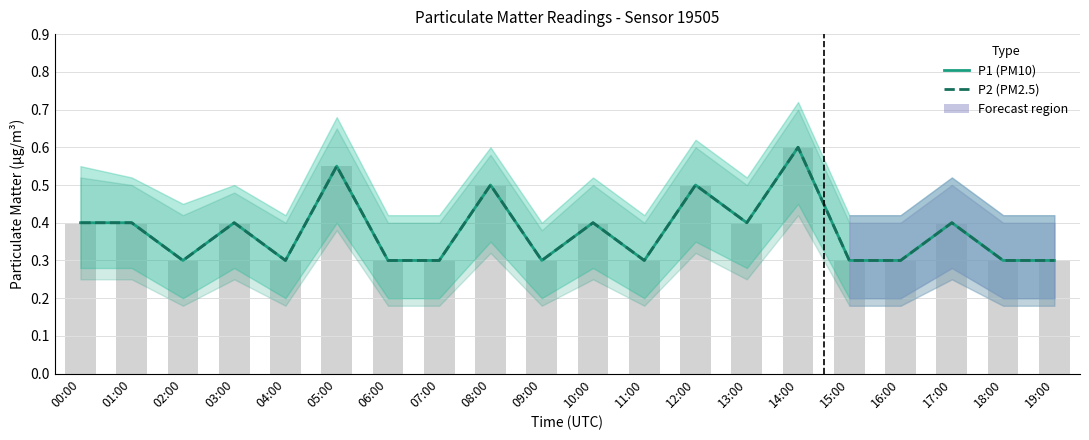

The value of P2 (PM2.5) at 13:00 is 0.4. True or false?

True